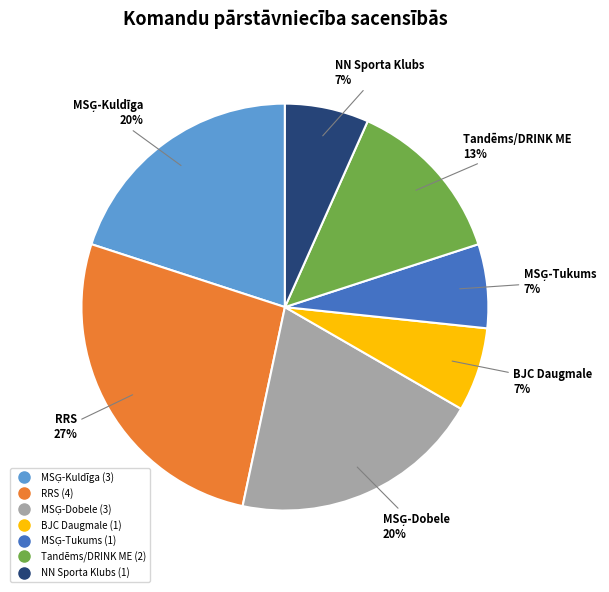

To the nearest percent, what is the average slice percentage?

14%